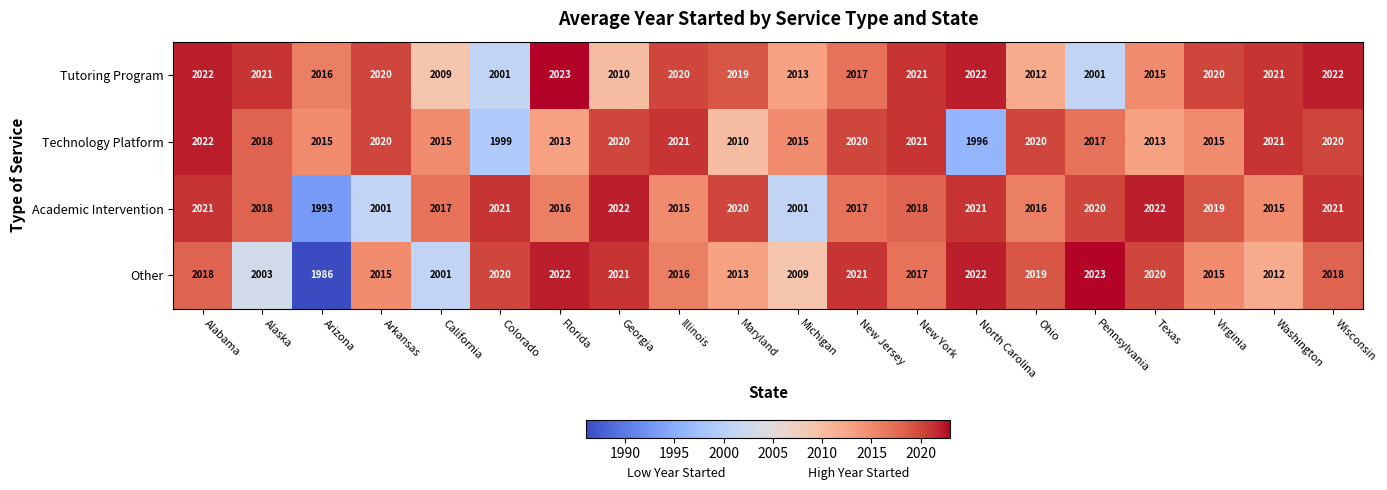

What is the difference between the highest and lowest values at Arkansas?

19